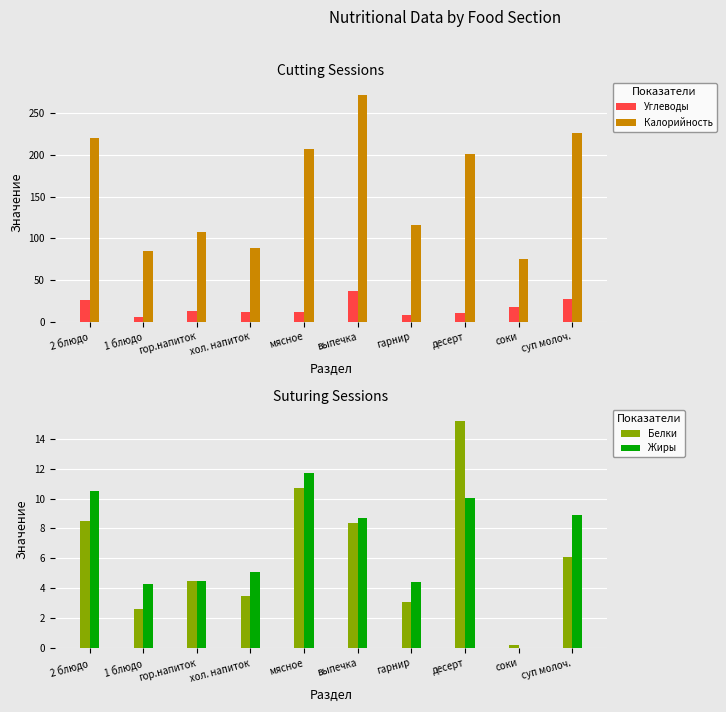

What is the sum of the Жиры values at выпечка and гор.напиток?

13.2